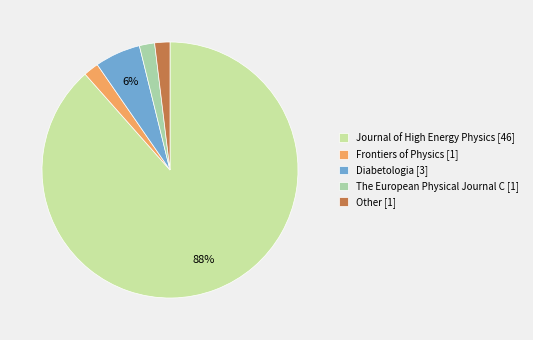

How many segments does this pie chart have?

5